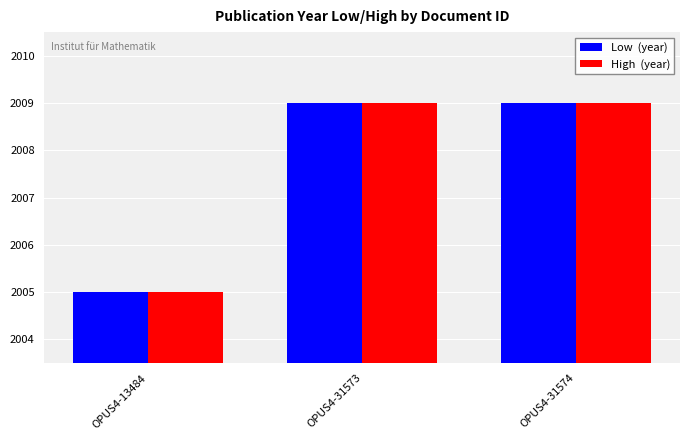

What is the greatest value displayed?

2009